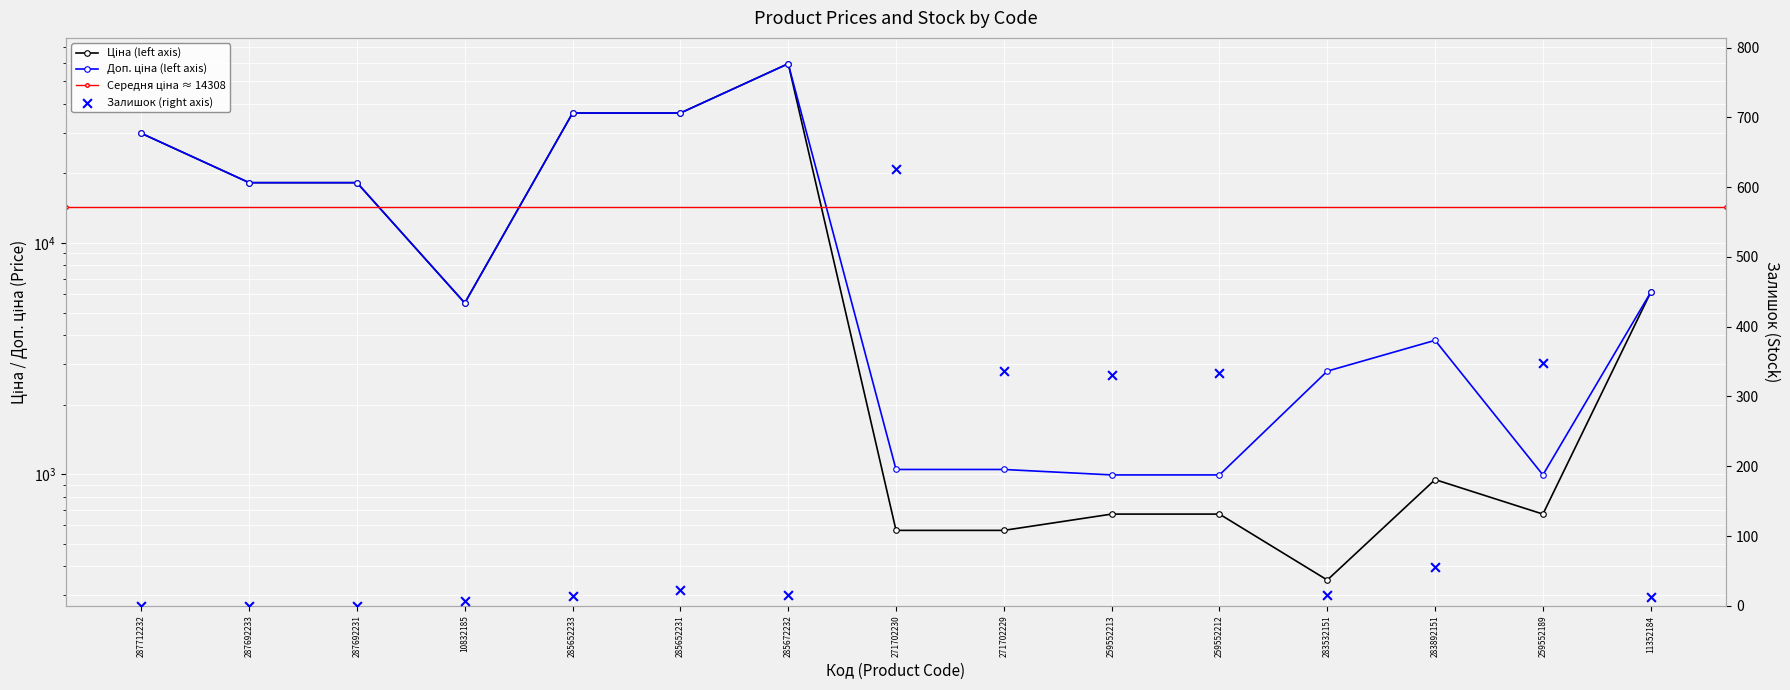

Is the value of Залишок at 287712232 greater than the value of Доп. ціна at 285652233?

No